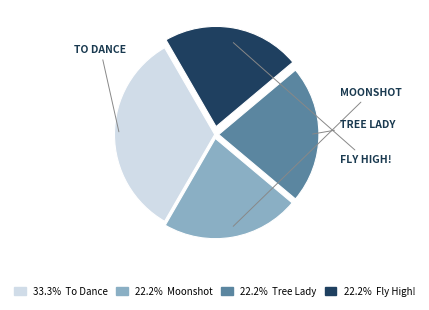

Do 33.3% To Dance and 22.2% Moonshot together represent more than half of the pie?

Yes